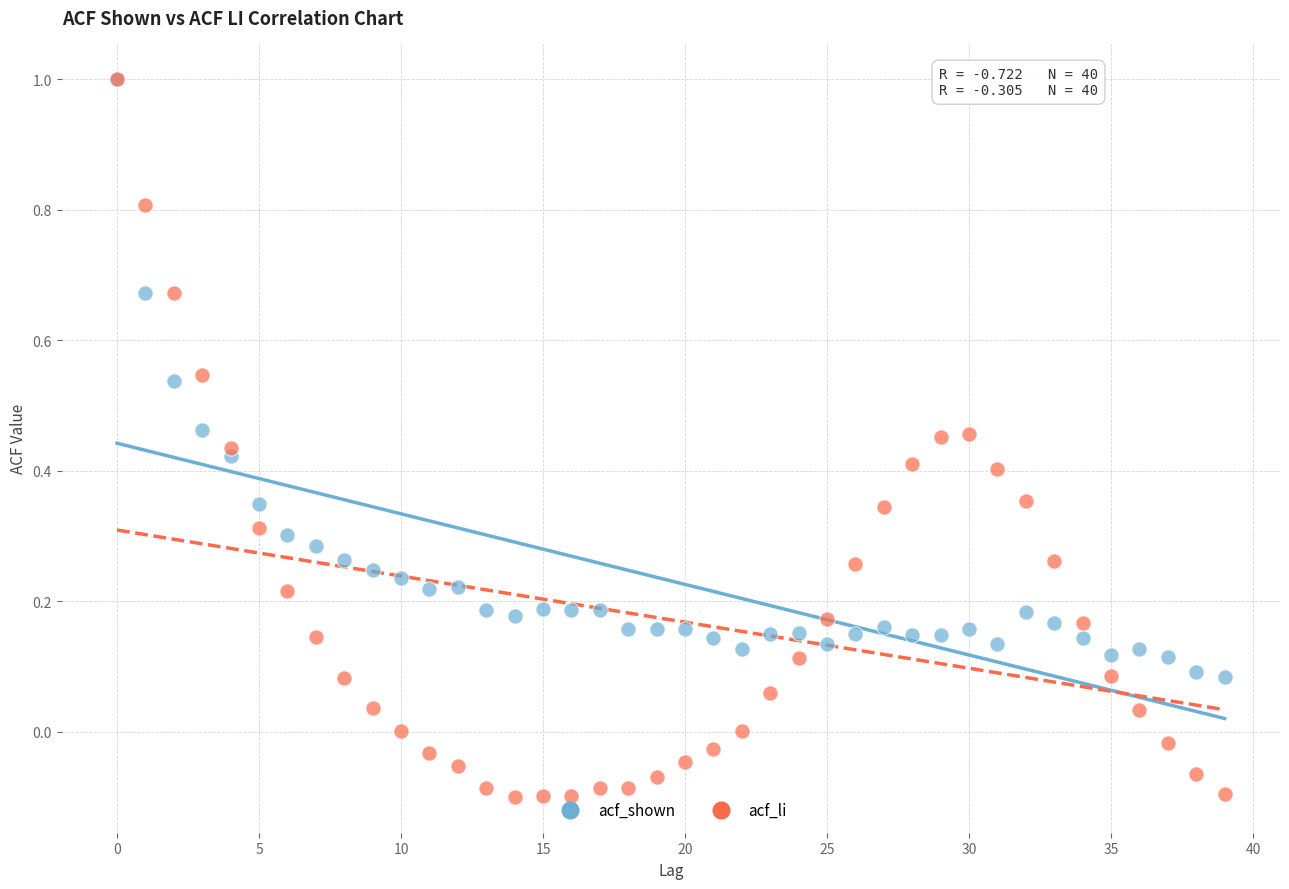

What are all the series names shown in the legend?

acf_shown, acf_li